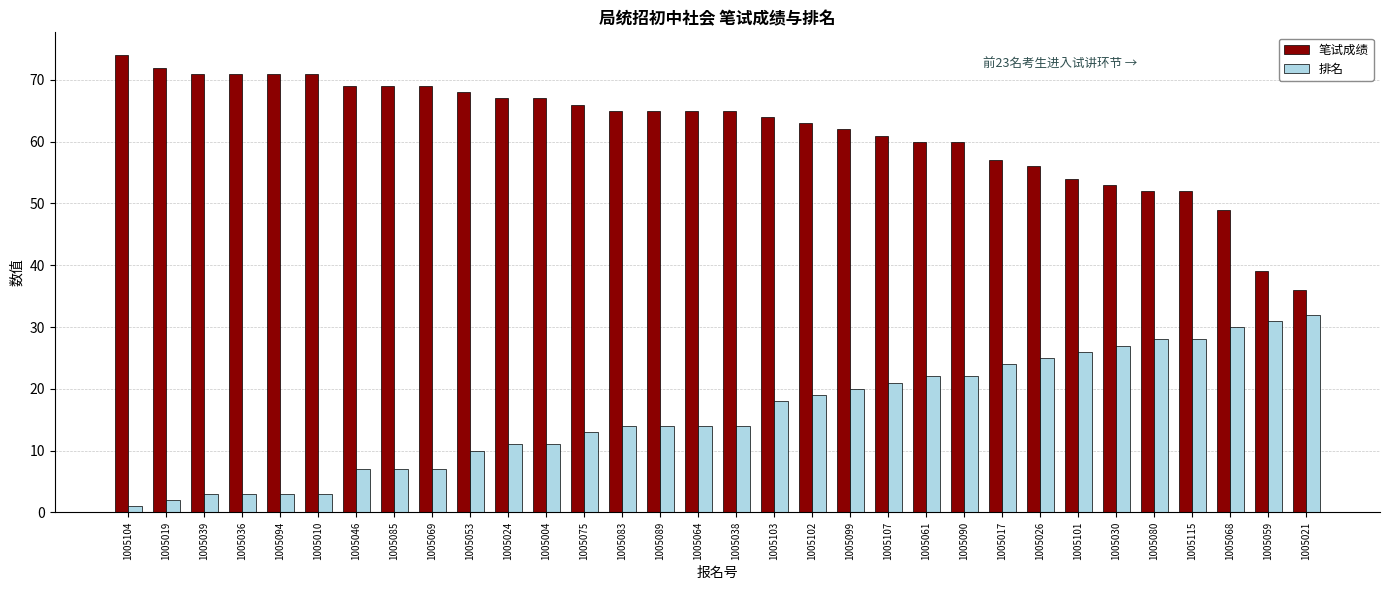

What is the sum of the 笔试成绩 values at 1005107 and 1005046?

130